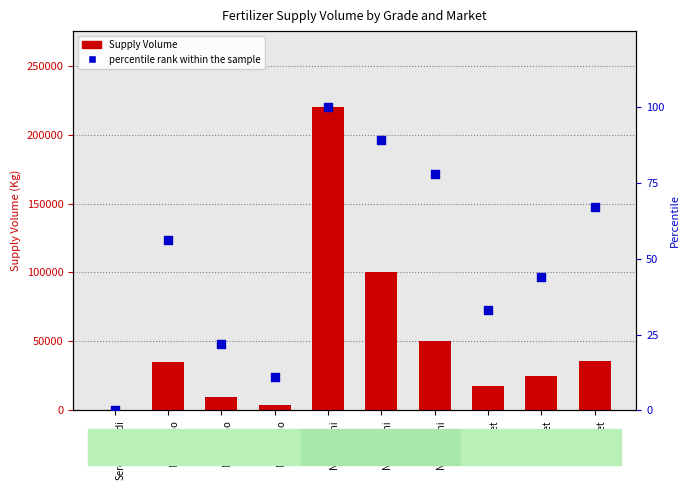

At which category is the sum across all series the highest?

NPK
Ngurubani